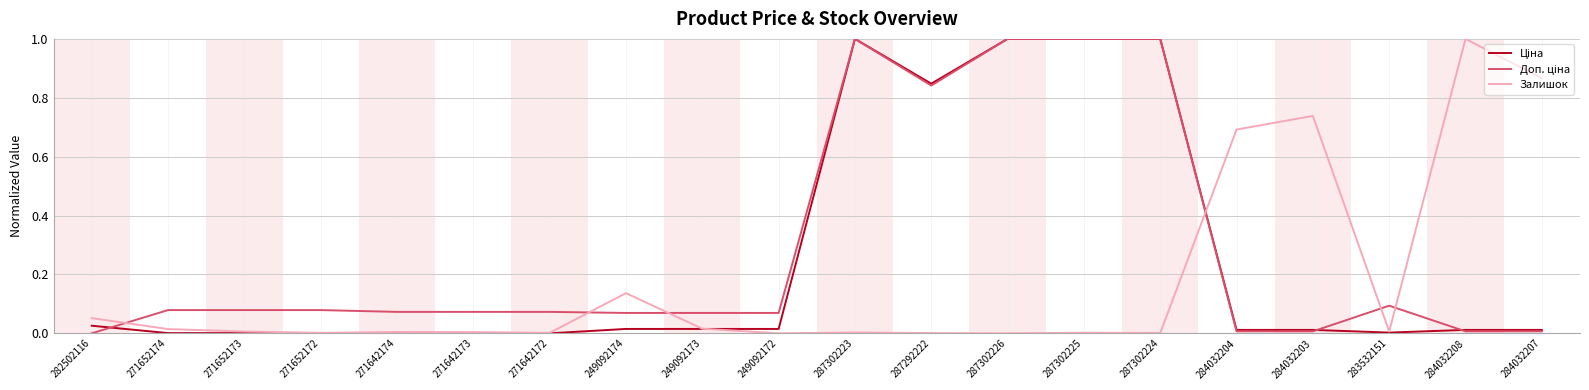

Between 249092172 and 284032203, which series saw the biggest shift?

Залишок